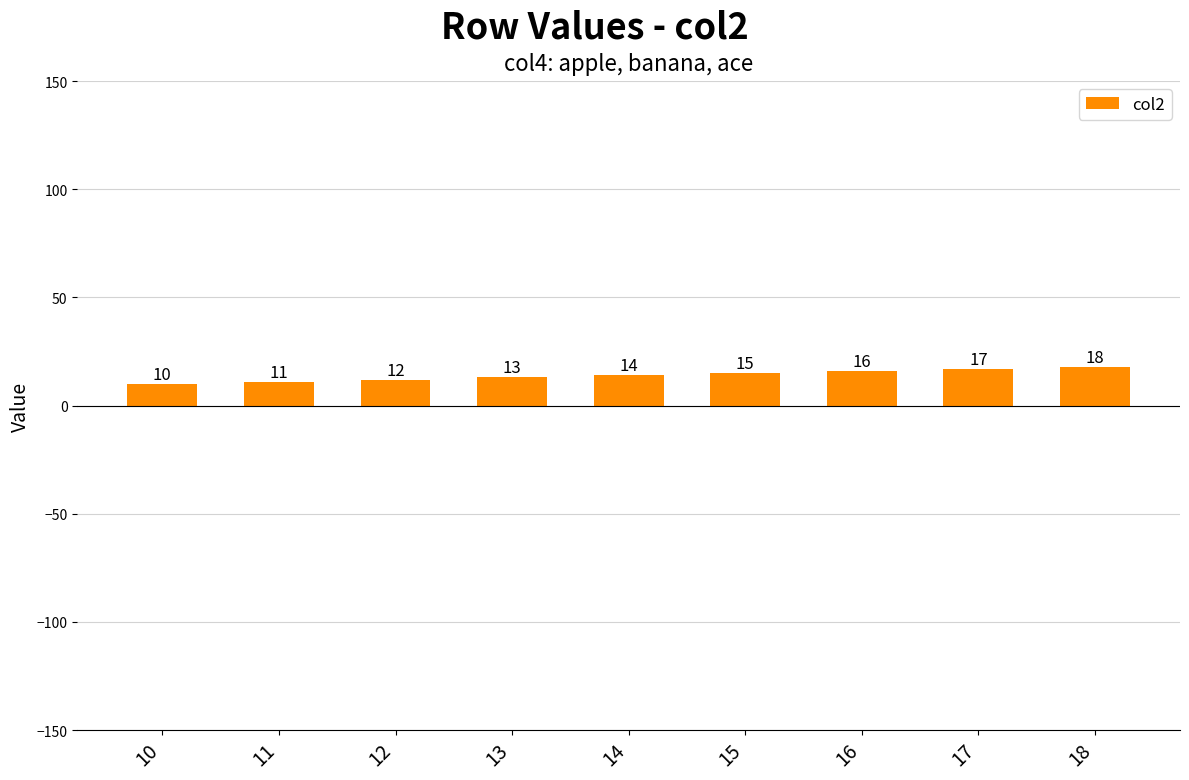

What is the difference between the maximum and minimum values?

8